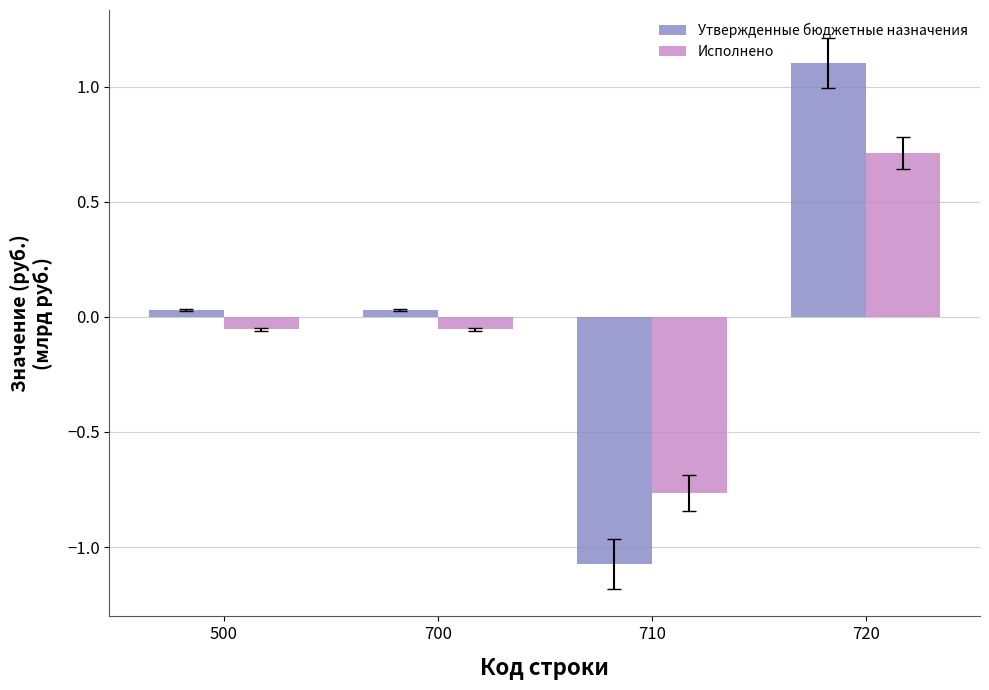

At which category is the sum across all series the highest?

720